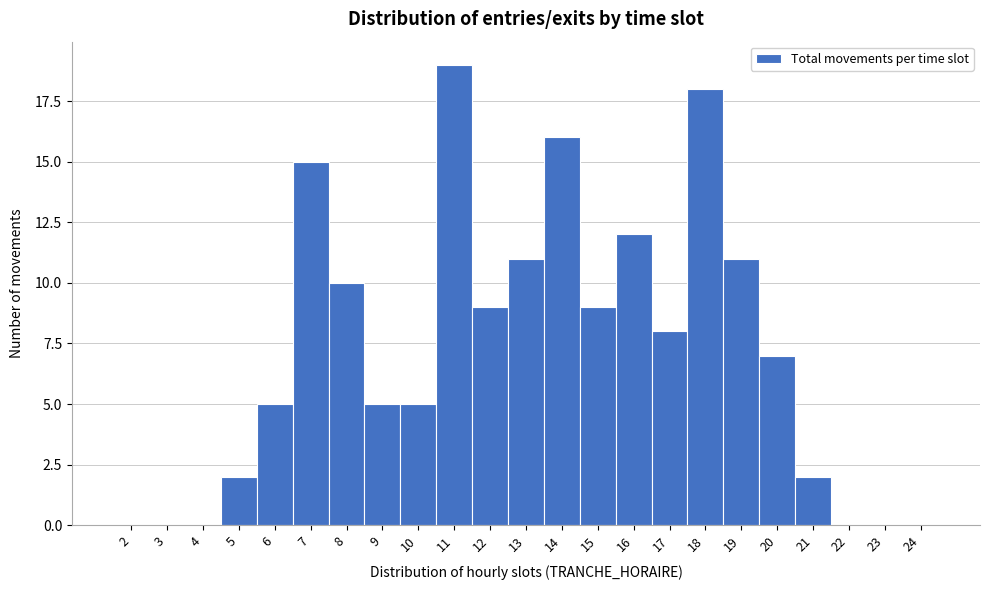

Over which range of the x-axis is the bar tallest?

10.5 to 11.5